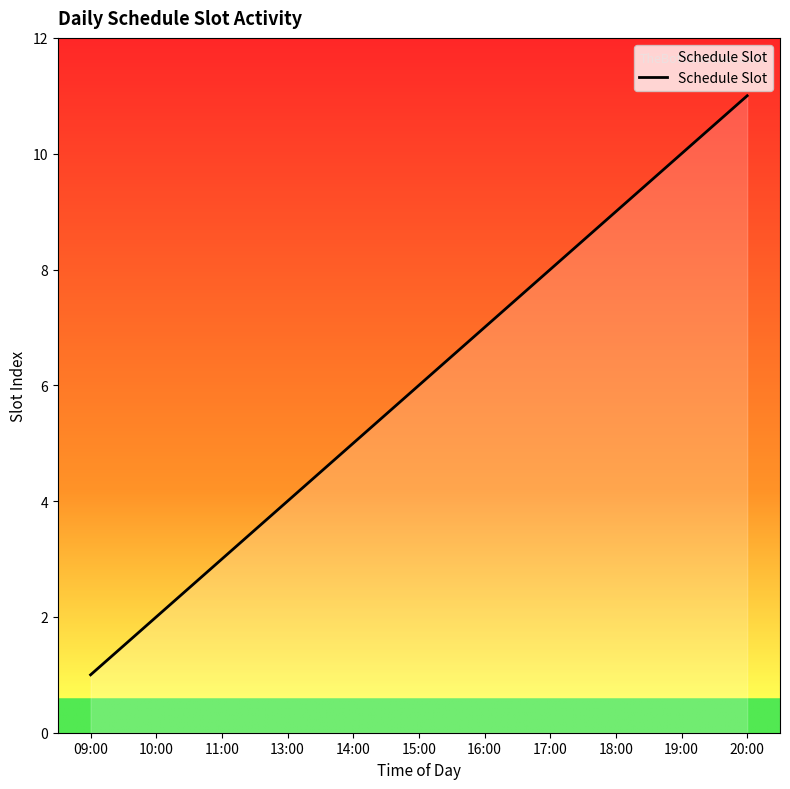

List the labels in order of value, largest first.

20:00, 19:00, 18:00, 17:00, 16:00, 15:00, 14:00, 13:00, 11:00, 10:00, 09:00